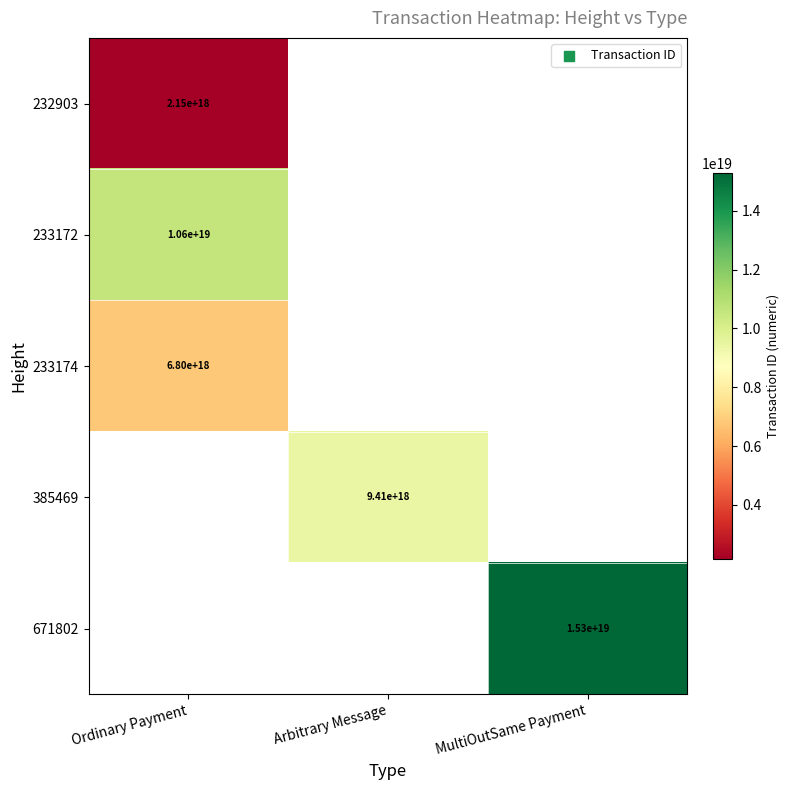

Between MultiOutSame Payment and Ordinary Payment, which is larger?

Ordinary Payment